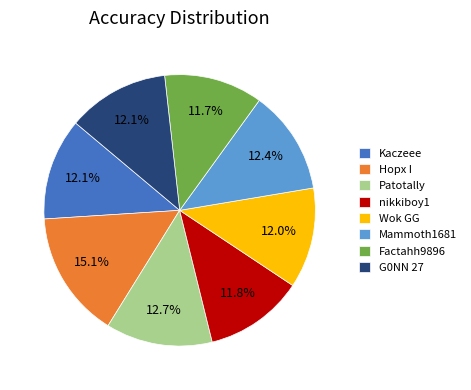

Do G0NN 27 and nikkiboy1 together represent more than half of the pie?

No